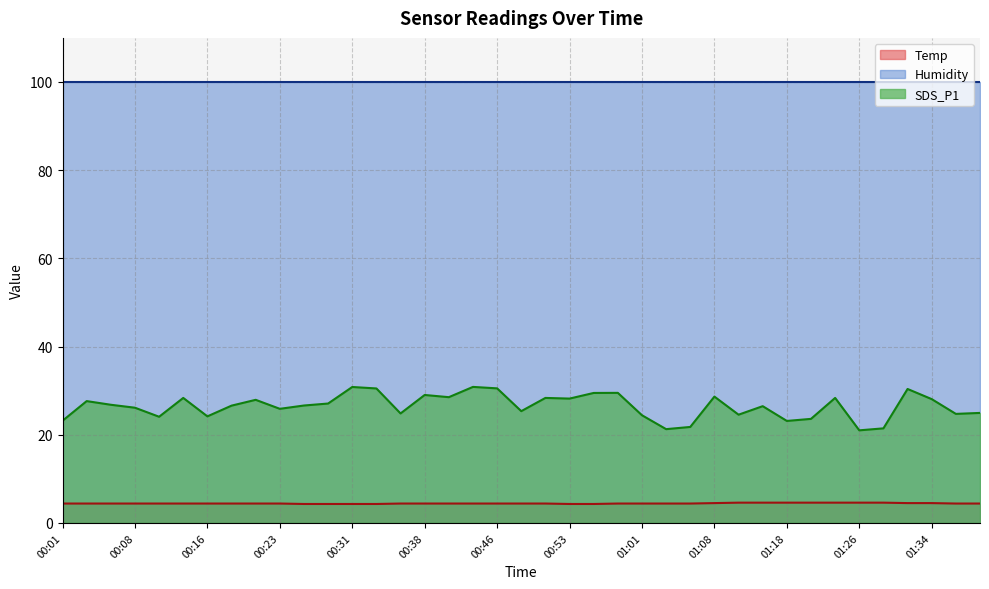

What is the label of the 18th point from the right?

00:53